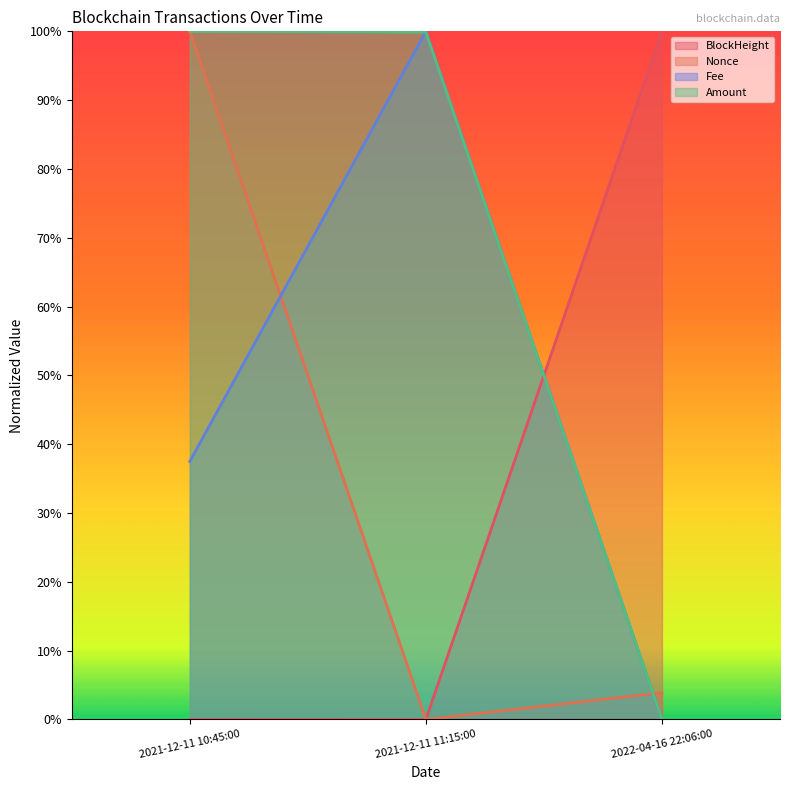

At how many categories does at least one series exceed 0?

3